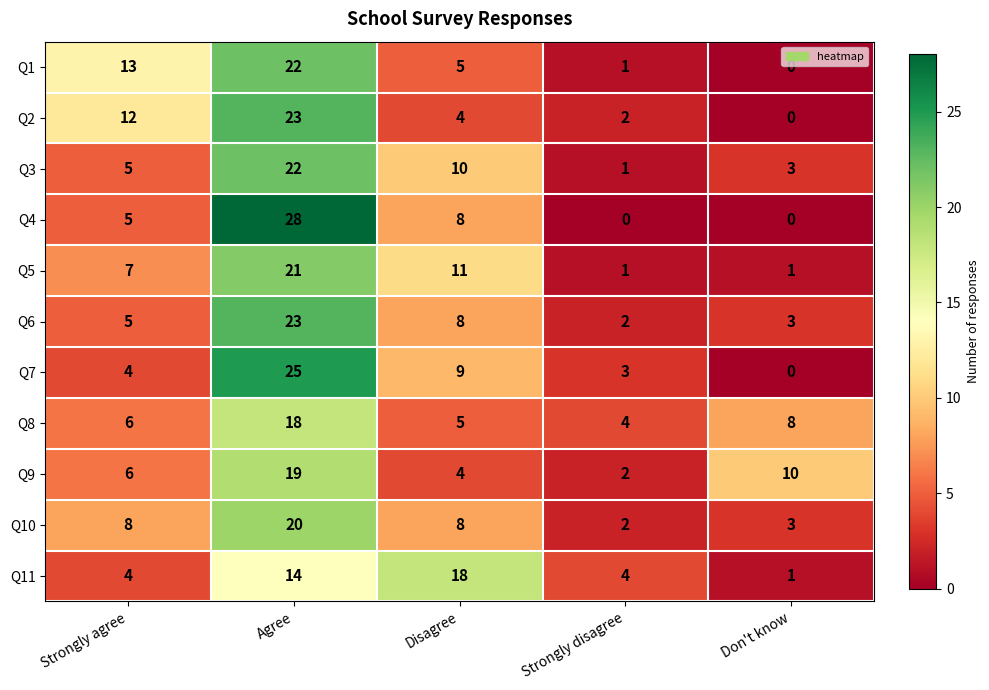

Between Disagree and Don't know, which series saw the biggest shift?

Q11